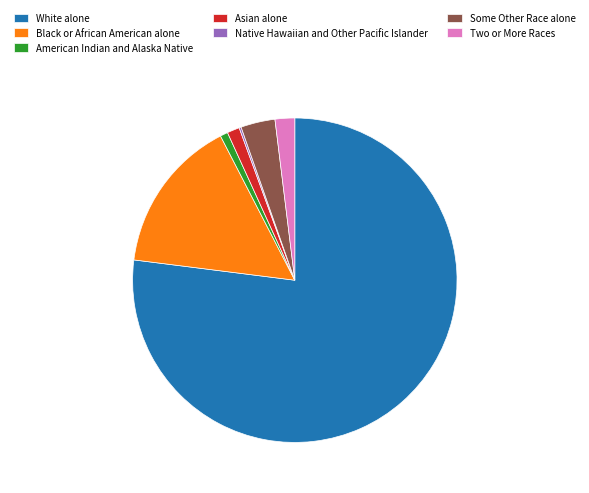

What is the largest slice in the pie chart?

White alone